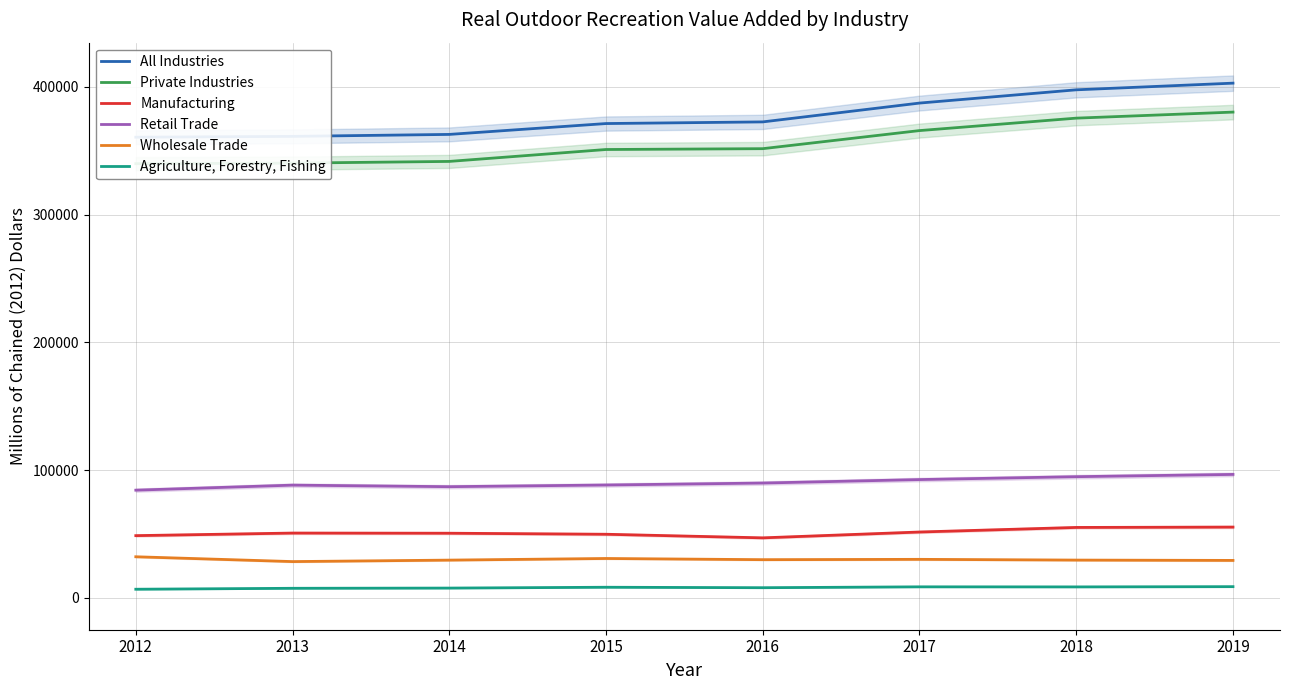

Reading left to right, transcribe all the data shown in this chart.

All Industries: 360509	361153	362691	371188	372482	387214	397583	402801
Private Industries: 339779	340215	341555	350875	351531	365682	375421	380147
Manufacturing: 48726	50739	50618	49807	46992	51562	55139	55421
Retail Trade: 84301	88246	87030	88338	89879	92597	94853	96631
Wholesale Trade: 32193	28419	29571	30843	29919	30172	29596	29339
Agriculture, Forestry, Fishing: 6782	7519	7687	8338	7979	8662	8609	8799